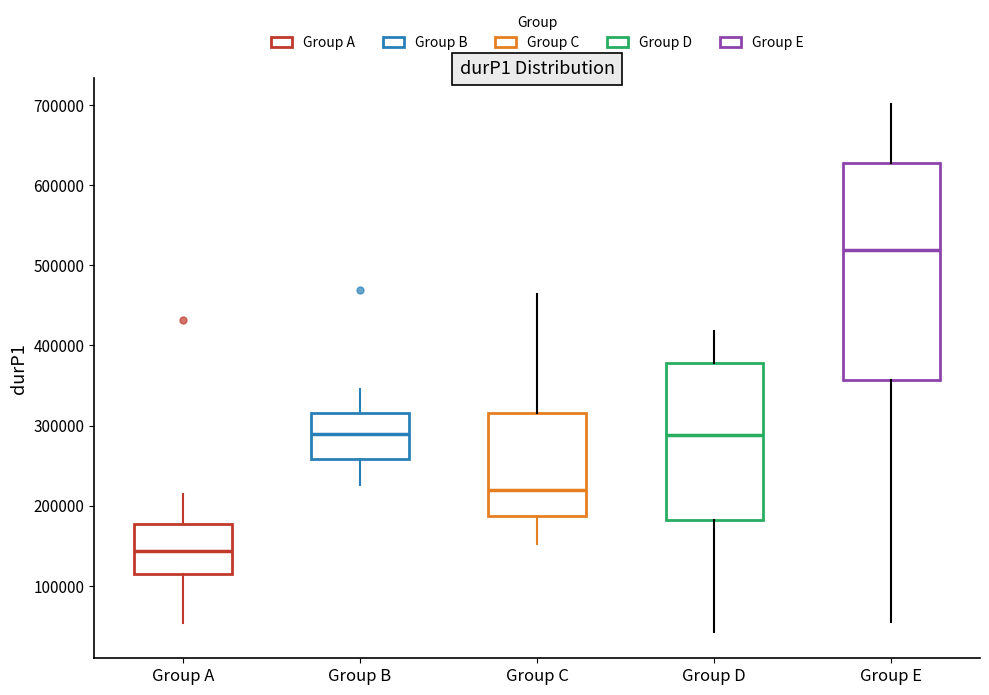

Reading left to right, transcribe this box plot: for each box, give where its median line is, the range the box spans, and where its two whiskers end, as read against the y-axis. The values are not printed on the chart, so give them approximately, as read against the axis.

Group A: median 140000, box 110000 to 180000, whiskers 50000 to 210000
Group B: median 290000, box 260000 to 320000, whiskers 230000 to 350000
Group C: median 220000, box 190000 to 320000, whiskers 150000 to 460000
Group D: median 290000, box 180000 to 380000, whiskers 40000 to 420000
Group E: median 520000, box 360000 to 630000, whiskers 60000 to 700000